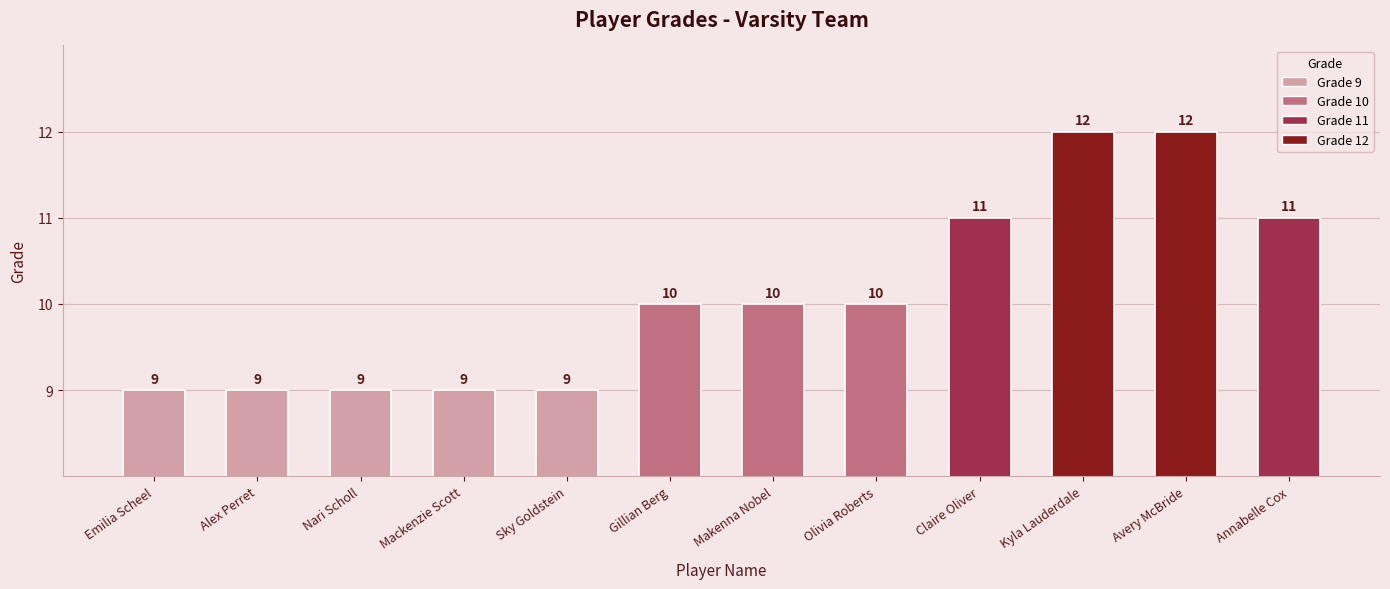

What is the greatest value displayed?

12